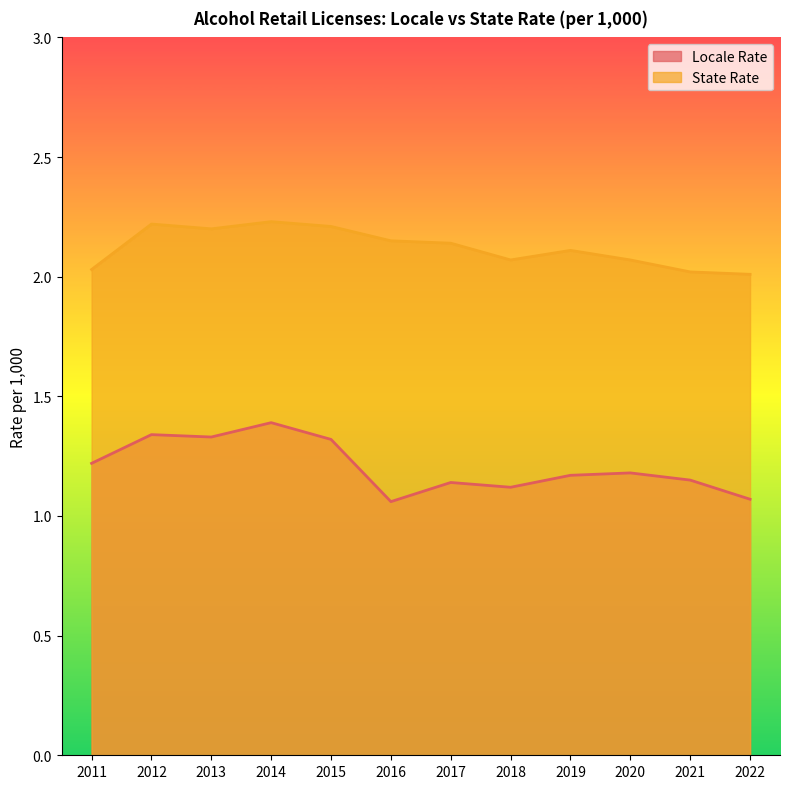

What is the sum of the Locale Rate values at 2012 and 2019?

2.5